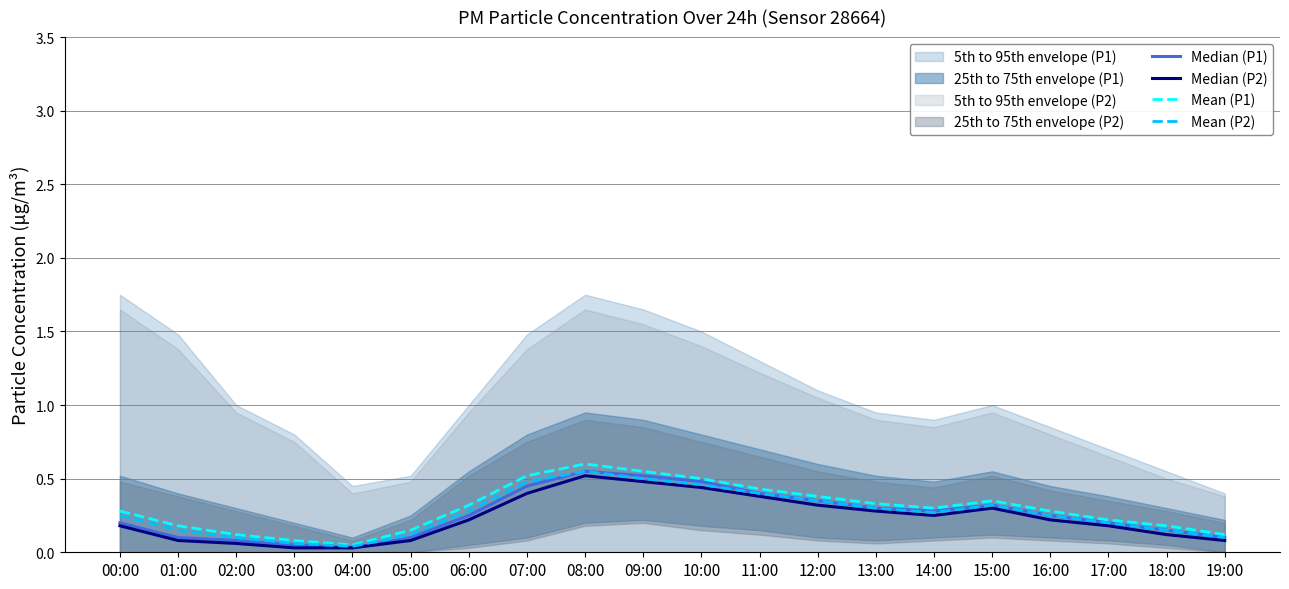

What is the sum of the Median (P1) values at 18:00 and 19:00?

0.2